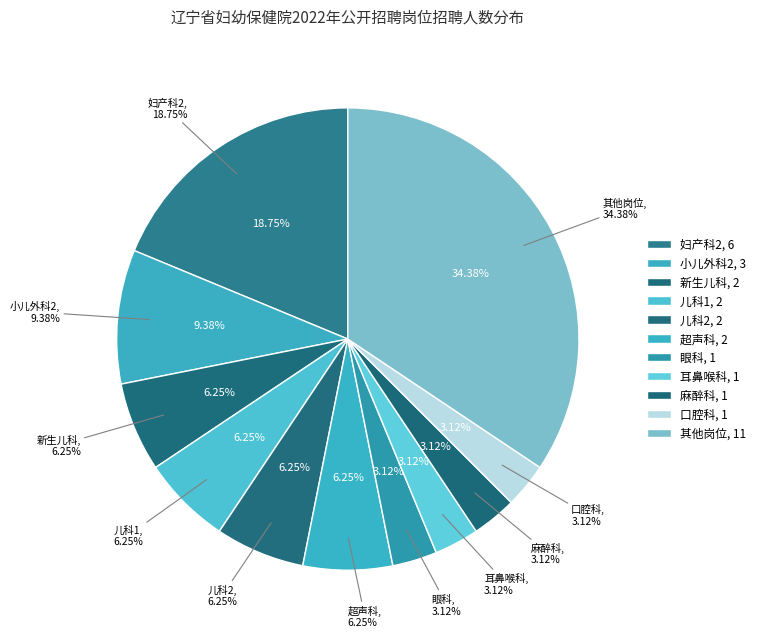

How much of the chart is everything except 儿科2?

93.8%